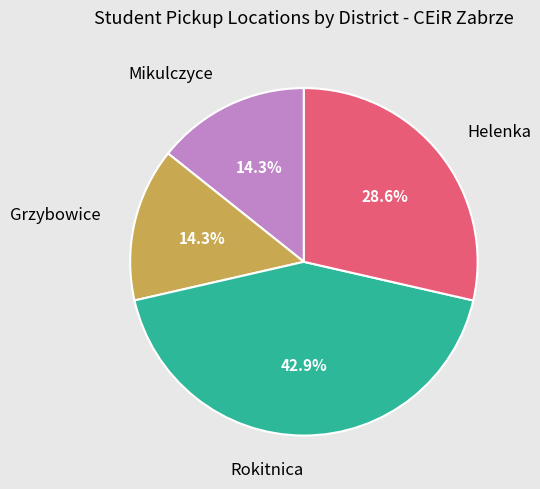

What percentage is the Rokitnica slice, to the nearest percent?

43%